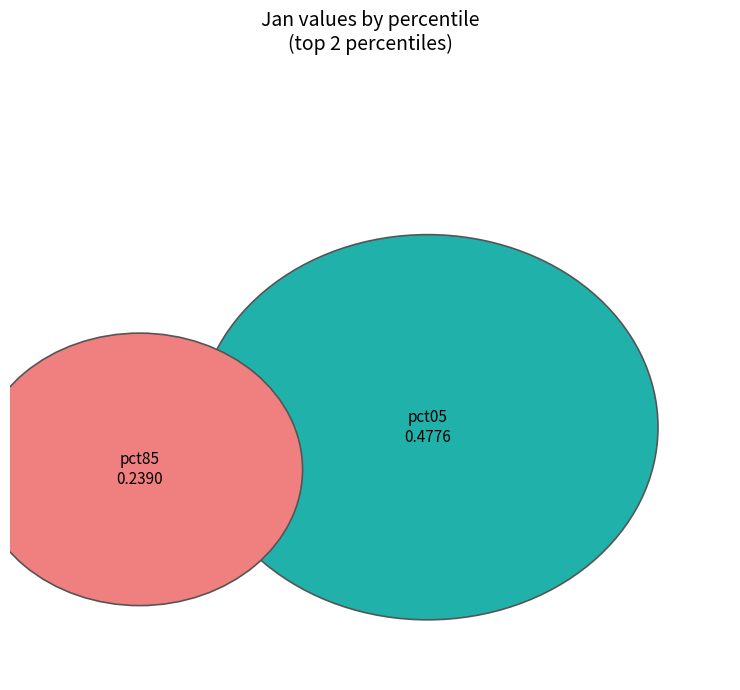

Is pct55 the majority of the pie?

No